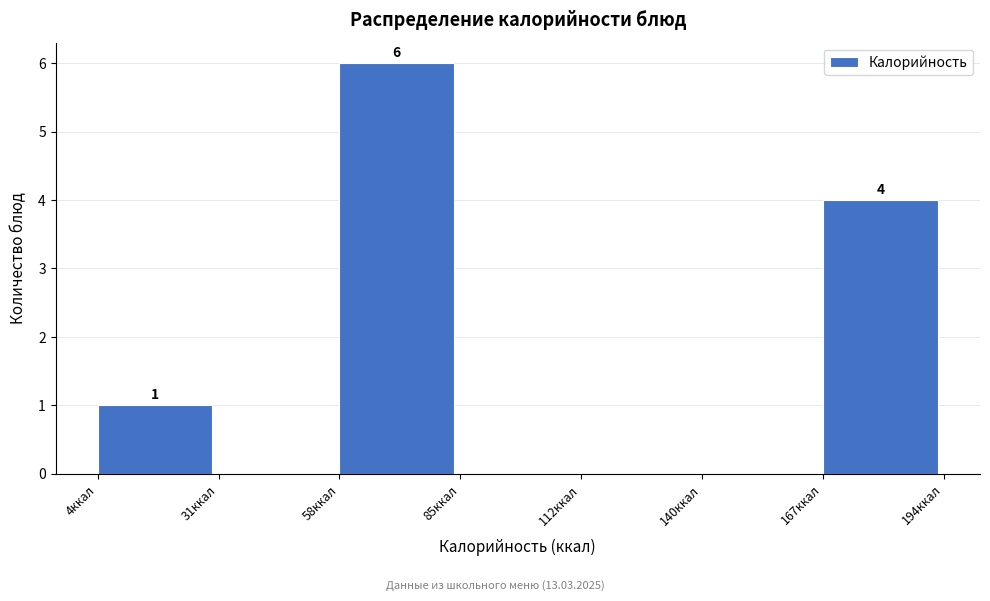

Which range on the x-axis has the tallest bar?

60 to 85